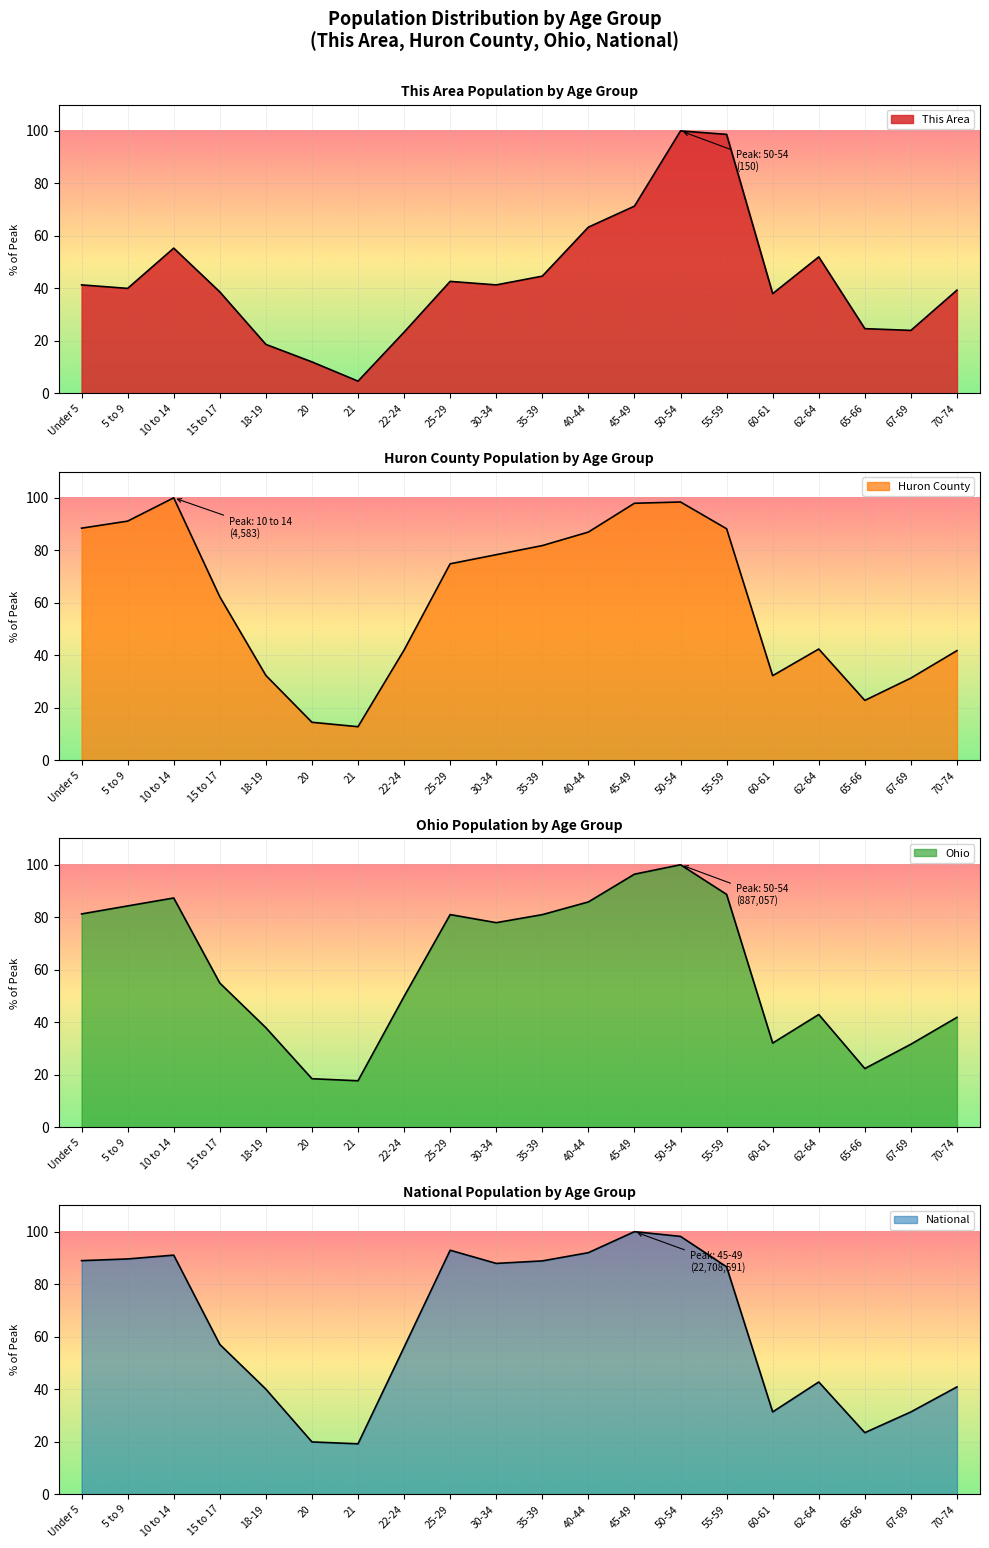

Reading left to right, list all the values displayed in this chart.

This Area: 41.3	40.0	55.3	38.7	18.7	12.0	4.7	23.3	42.7	41.3	44.7	63.3	71.3	100.0	98.7	38.0	52.0	24.7	24.0	39.3
Huron County: 88.4	91.1	100.0	62.3	32.3	14.5	12.8	42.0	74.9	78.3	81.8	87.0	97.9	98.4	88.2	32.2	42.4	22.8	31.3	41.8
Ohio: 81.3	84.3	87.3	54.9	37.9	18.5	17.7	49.8	81.0	77.9	81.0	85.8	96.4	100.0	88.7	32.1	43.0	22.4	31.6	41.9
National: 89.0	89.6	91.1	57.0	40.0	19.9	19.2	56.0	92.9	87.9	88.9	92.0	100.0	98.2	86.6	31.3	42.7	23.4	31.3	40.9